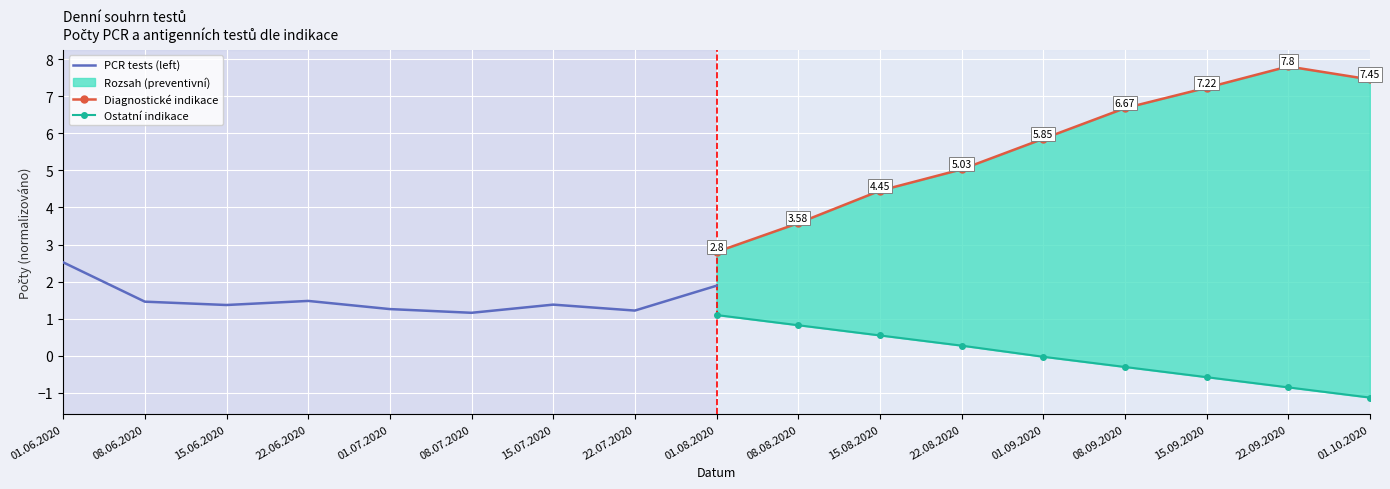

The PCR tests (left) series shows 1.9 at 22.06.2020. True or false?

False